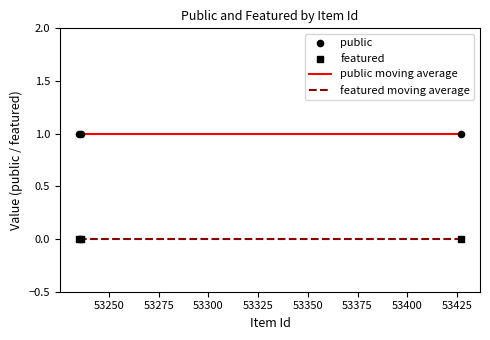

Which series has the largest total across all categories?

public moving average